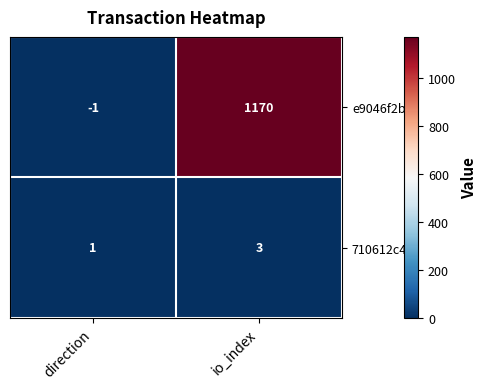

Rank the series by their maximum value, from highest to lowest.

e9046f2b..., 710612c4...